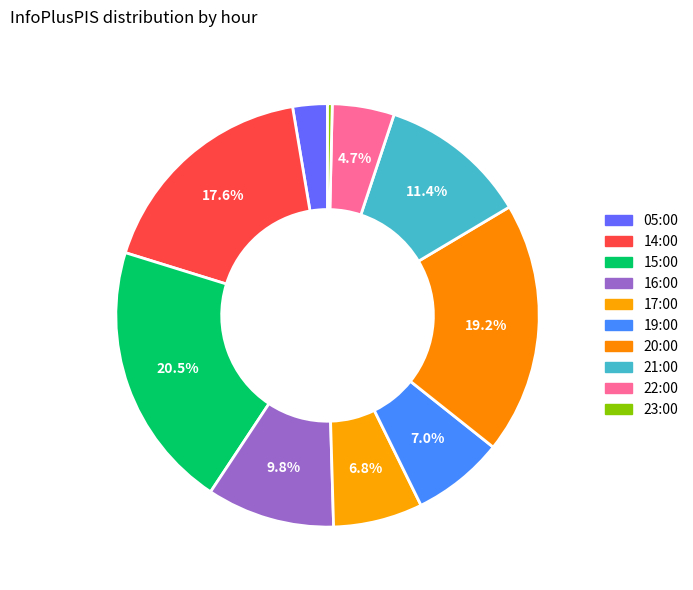

How many slices are in this pie chart?

10